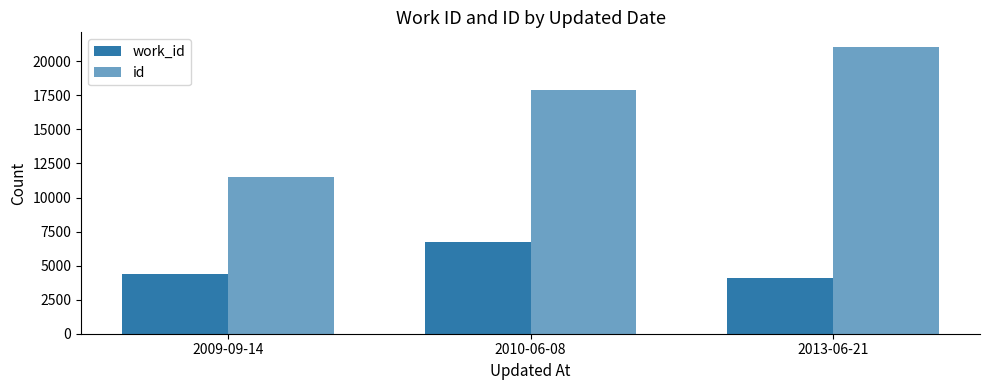

Reading left to right, what are all the values shown in this chart?

work_id: 2009-09-14=4374	2010-06-08=6717	2013-06-21=4111
id: 2009-09-14=11498	2010-06-08=17864	2013-06-21=21075